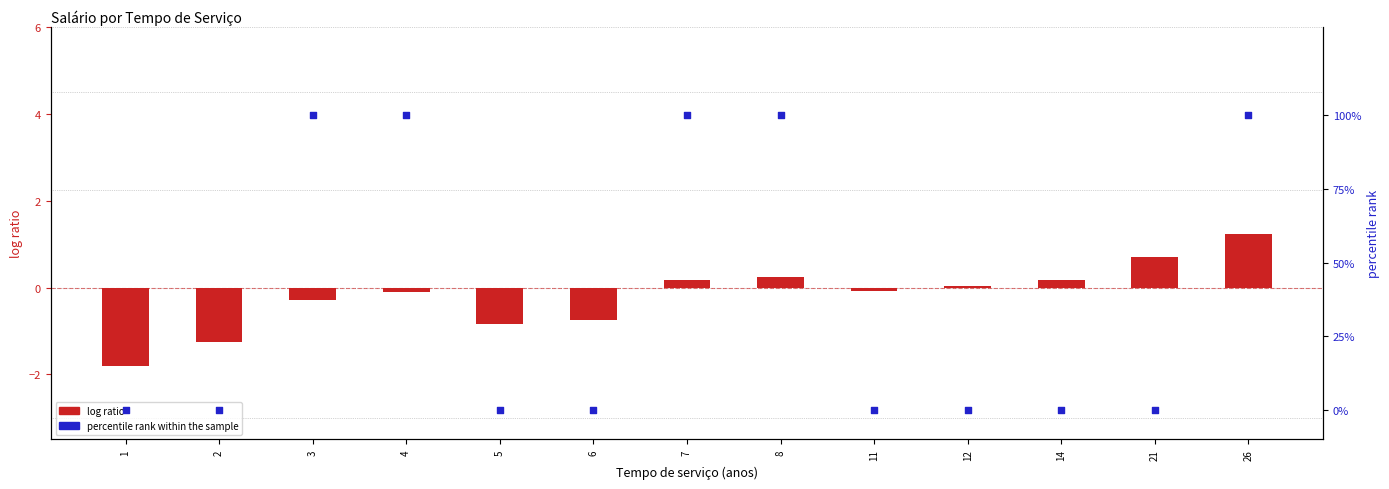

At which category is the sum across all series the highest?

26